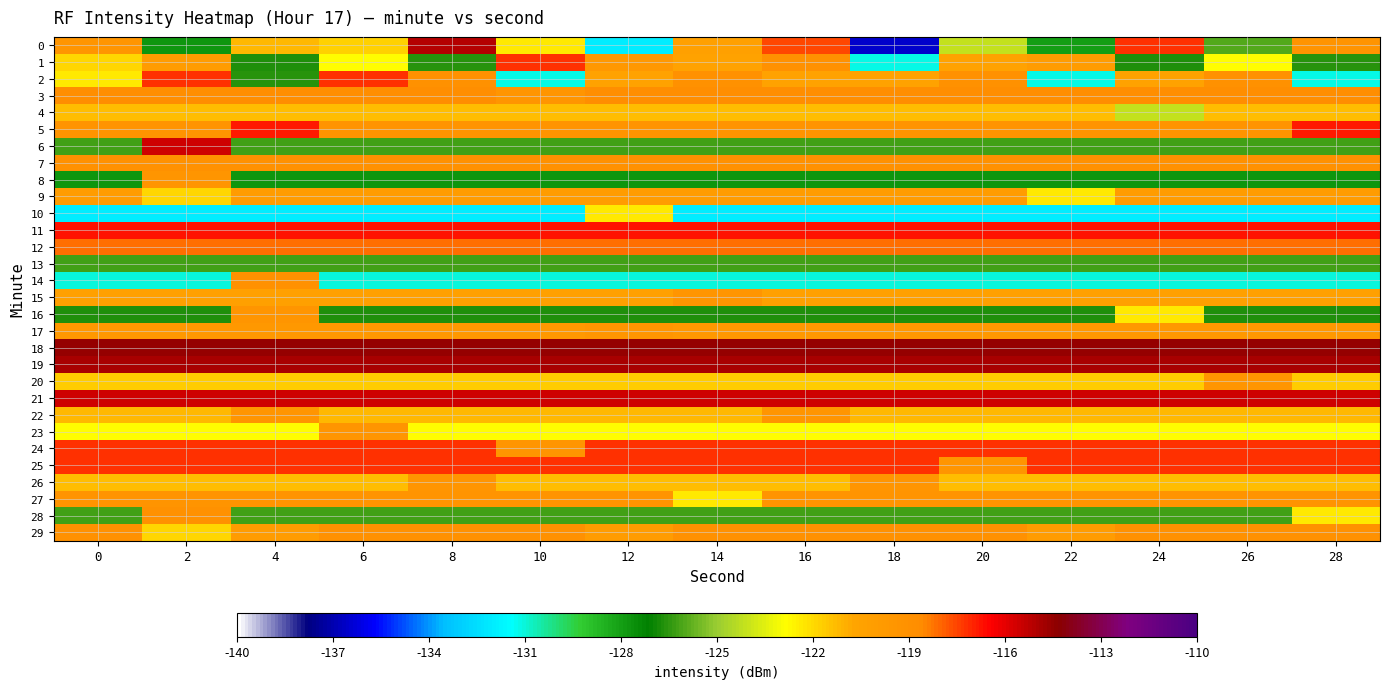

Reading right to left, extract all data points from this chart.

0: 28=-119.3	26=-126.0	24=-117.3	22=-127.9	20=-124.2	18=-136.5	16=-117.5	14=-120.4	12=-132.0	10=-122.4	8=-115.1	6=-121.8	4=-121.2	2=-127.8	0=-119.4
1: 28=-126.6	26=-122.8	24=-126.7	22=-120.0	20=-120.4	18=-131.1	16=-119.1	14=-120.4	12=-119.7	10=-117.2	8=-126.6	6=-122.8	4=-126.7	2=-120.0	0=-121.9
2: 28=-131.1	26=-119.1	24=-120.4	22=-131.1	20=-119.1	18=-120.4	16=-120.4	14=-119.1	12=-120.4	10=-131.1	8=-119.1	6=-117.2	4=-126.6	2=-117.2	0=-122.4
3: 28=-118.9	26=-118.9	24=-118.9	22=-118.9	20=-118.9	18=-118.9	16=-118.9	14=-118.9	12=-118.9	10=-119.4	8=-118.9	6=-118.9	4=-118.9	2=-118.9	0=-118.9
4: 28=-121.3	26=-121.3	24=-124.2	22=-121.3	20=-121.3	18=-121.3	16=-121.3	14=-121.3	12=-121.3	10=-121.3	8=-121.3	6=-121.3	4=-121.3	2=-121.3	0=-121.3
5: 28=-116.8	26=-119.4	24=-119.4	22=-119.4	20=-119.4	18=-119.4	16=-119.4	14=-119.4	12=-119.4	10=-119.4	8=-119.4	6=-119.4	4=-116.8	2=-119.4	0=-119.4
6: 28=-126.2	26=-126.2	24=-126.2	22=-126.2	20=-126.2	18=-126.2	16=-126.2	14=-126.2	12=-126.2	10=-126.2	8=-126.2	6=-126.2	4=-126.2	2=-115.5	0=-126.2
7: 28=-119.1	26=-119.1	24=-119.1	22=-119.1	20=-119.1	18=-119.1	16=-119.1	14=-119.1	12=-119.1	10=-119.1	8=-119.1	6=-119.1	4=-119.1	2=-119.1	0=-119.1
8: 28=-127.8	26=-127.8	24=-127.8	22=-127.8	20=-127.8	18=-127.8	16=-127.8	14=-127.8	12=-127.8	10=-127.8	8=-127.8	6=-127.8	4=-127.8	2=-119.4	0=-127.8
9: 28=-120.0	26=-120.0	24=-120.0	22=-122.4	20=-120.0	18=-120.0	16=-120.0	14=-120.0	12=-120.0	10=-120.0	8=-120.0	6=-120.0	4=-120.0	2=-121.9	0=-120.0
10: 28=-132.0	26=-132.0	24=-132.0	22=-132.0	20=-132.0	18=-132.0	16=-132.0	14=-132.0	12=-122.4	10=-132.0	8=-132.0	6=-132.0	4=-132.0	2=-132.0	0=-132.0
11: 28=-116.7	26=-116.7	24=-116.7	22=-116.7	20=-116.7	18=-116.7	16=-116.7	14=-116.7	12=-116.7	10=-116.7	8=-116.7	6=-116.7	4=-116.7	2=-116.7	0=-116.7
12: 28=-118.2	26=-118.2	24=-118.2	22=-118.2	20=-118.2	18=-118.2	16=-118.2	14=-118.2	12=-118.2	10=-118.2	8=-118.2	6=-118.2	4=-118.2	2=-118.2	0=-118.2
13: 28=-126.2	26=-126.2	24=-126.2	22=-126.2	20=-126.2	18=-126.2	16=-126.2	14=-126.2	12=-126.2	10=-126.2	8=-126.2	6=-126.2	4=-126.2	2=-126.2	0=-126.2
14: 28=-131.0	26=-131.0	24=-131.0	22=-131.0	20=-131.0	18=-131.0	16=-131.0	14=-131.0	12=-131.0	10=-131.0	8=-131.0	6=-131.0	4=-119.1	2=-131.0	0=-131.0
15: 28=-120.4	26=-120.4	24=-120.4	22=-120.4	20=-120.4	18=-120.4	16=-120.4	14=-119.4	12=-120.4	10=-120.4	8=-120.4	6=-120.4	4=-120.4	2=-120.4	0=-120.4
16: 28=-126.7	26=-126.7	24=-122.4	22=-126.7	20=-126.7	18=-126.7	16=-126.7	14=-126.7	12=-126.7	10=-126.7	8=-126.7	6=-126.7	4=-119.4	2=-126.7	0=-126.7
17: 28=-119.7	26=-119.7	24=-119.7	22=-119.7	20=-119.7	18=-119.7	16=-119.7	14=-119.7	12=-119.4	10=-119.7	8=-119.7	6=-119.7	4=-119.7	2=-119.7	0=-119.7
18: 28=-114.6	26=-114.6	24=-114.6	22=-114.6	20=-114.6	18=-114.6	16=-114.6	14=-114.6	12=-114.6	10=-114.6	8=-114.6	6=-114.6	4=-114.6	2=-114.6	0=-114.6
19: 28=-114.9	26=-114.9	24=-114.9	22=-114.9	20=-114.9	18=-114.9	16=-114.9	14=-114.9	12=-114.9	10=-114.9	8=-114.9	6=-114.9	4=-114.9	2=-114.9	0=-114.9
20: 28=-121.6	26=-119.4	24=-121.6	22=-121.6	20=-121.6	18=-121.6	16=-121.6	14=-121.6	12=-121.6	10=-121.6	8=-121.6	6=-121.6	4=-121.6	2=-121.6	0=-121.6
21: 28=-115.5	26=-115.5	24=-115.5	22=-115.5	20=-115.5	18=-115.5	16=-115.5	14=-115.5	12=-115.5	10=-115.5	8=-115.5	6=-115.5	4=-115.5	2=-115.5	0=-115.5
22: 28=-121.2	26=-121.2	24=-121.2	22=-121.2	20=-121.2	18=-121.2	16=-119.4	14=-121.2	12=-121.2	10=-121.2	8=-121.2	6=-121.2	4=-119.4	2=-121.2	0=-121.2
23: 28=-122.8	26=-122.8	24=-122.8	22=-122.8	20=-122.8	18=-122.8	16=-122.8	14=-122.8	12=-122.8	10=-122.8	8=-122.8	6=-119.4	4=-122.8	2=-122.8	0=-122.8
24: 28=-117.2	26=-117.2	24=-117.2	22=-117.2	20=-117.2	18=-117.2	16=-117.2	14=-117.2	12=-117.2	10=-119.4	8=-117.2	6=-117.2	4=-117.2	2=-117.2	0=-117.2
25: 28=-117.3	26=-117.3	24=-117.3	22=-117.3	20=-119.4	18=-117.3	16=-117.3	14=-117.3	12=-117.3	10=-117.3	8=-117.3	6=-117.3	4=-117.3	2=-117.3	0=-117.3
26: 28=-121.3	26=-121.3	24=-121.3	22=-121.3	20=-121.3	18=-119.4	16=-121.3	14=-121.3	12=-121.3	10=-121.3	8=-119.4	6=-121.3	4=-121.3	2=-121.3	0=-121.3
27: 28=-119.4	26=-119.4	24=-119.4	22=-119.4	20=-119.4	18=-119.4	16=-119.4	14=-122.4	12=-119.4	10=-119.4	8=-119.4	6=-119.4	4=-119.4	2=-119.4	0=-119.4
28: 28=-122.4	26=-126.2	24=-126.2	22=-126.2	20=-126.2	18=-126.2	16=-126.2	14=-126.2	12=-126.2	10=-126.2	8=-126.2	6=-126.2	4=-126.2	2=-119.1	0=-126.2
29: 28=-119.1	26=-119.1	24=-119.1	22=-120.0	20=-119.1	18=-119.1	16=-119.1	14=-119.1	12=-120.0	10=-119.1	8=-119.1	6=-119.1	4=-120.0	2=-121.9	0=-119.1